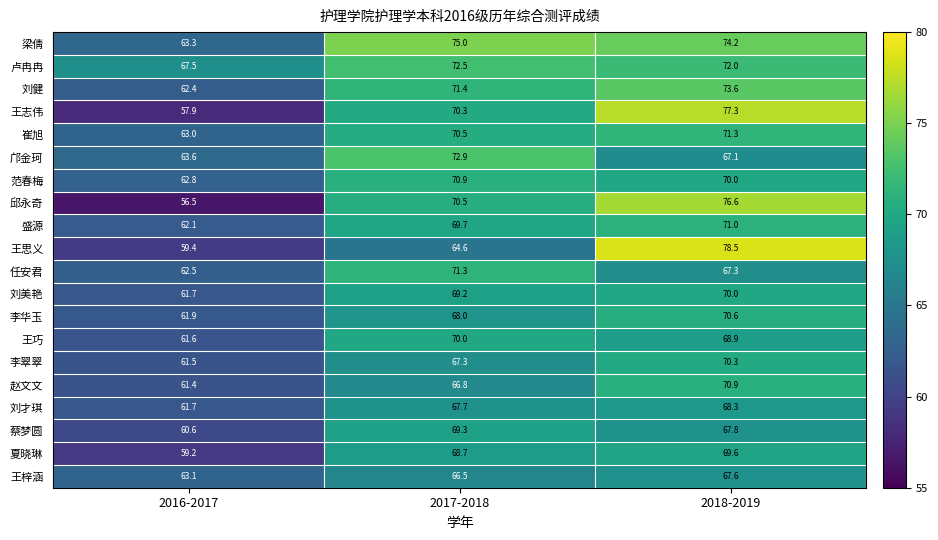

At which label does 王志伟 first exceed 70?

2017-2018